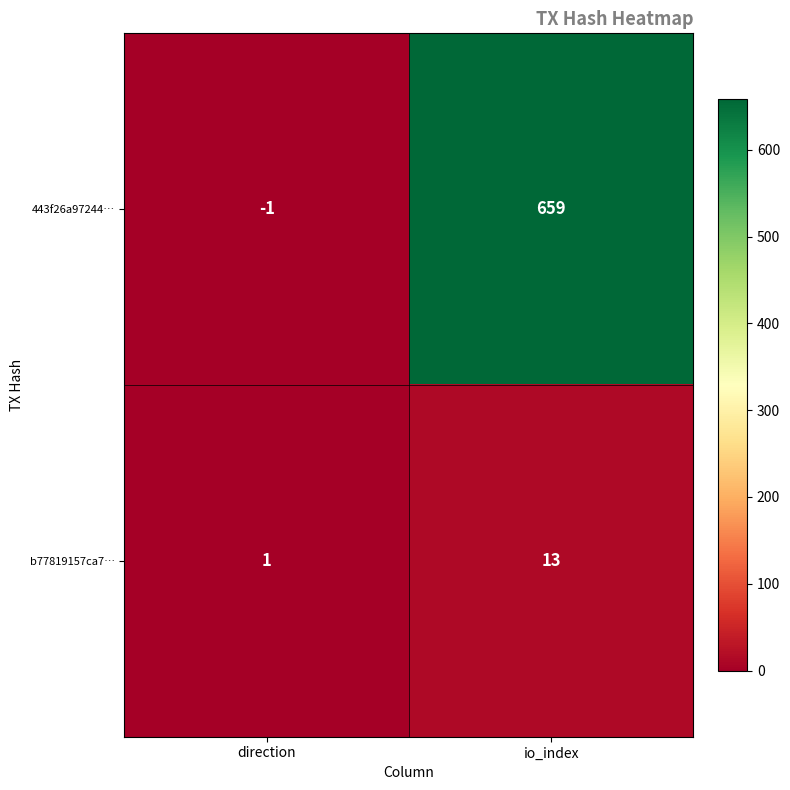

What is the total value across all series at io_index?

672